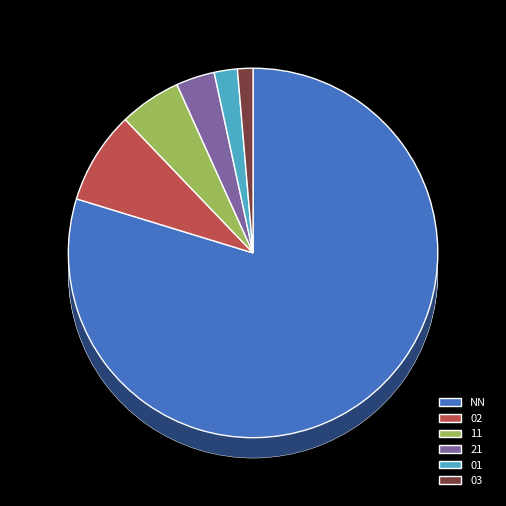

How many segments does this pie chart have?

6